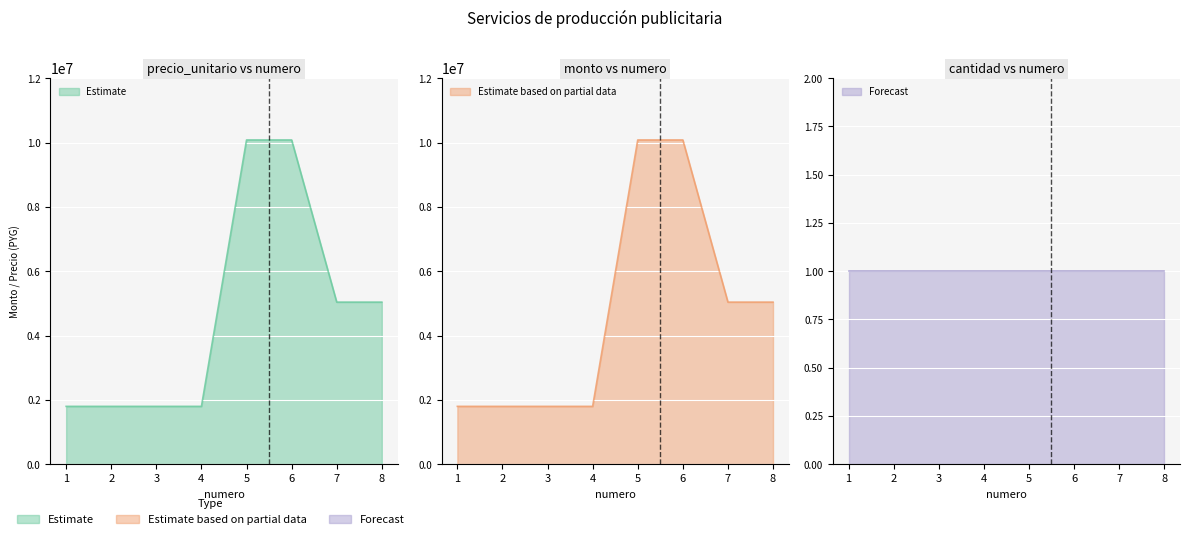

True or false: monto and precio_unitario intersect in this chart.

False